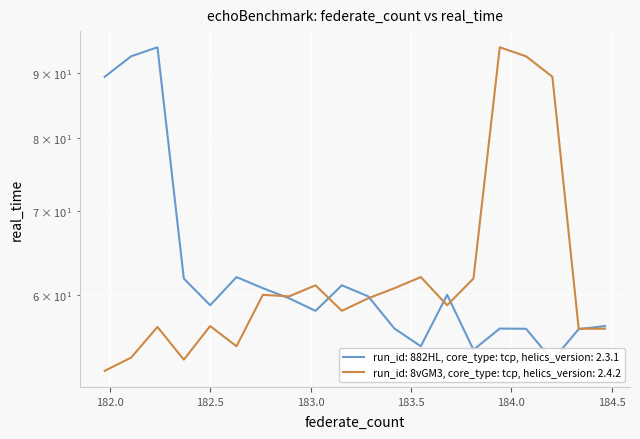

Reading right to left, what are all the values shown in this chart?

run_id: 882HL, core_type: tcp, helics_version: 2.3.1: 56.7	56.4	53.2	56.4	56.4	54.3	60.0	54.6	56.4	59.9	61.1	58.3	59.6	60.8	62.0	58.9	61.8	94.4	92.9	89.4
run_id: 8vGM3, core_type: tcp, helics_version: 2.4.2: 56.4	56.4	89.4	92.9	94.4	61.8	58.9	62.0	60.8	59.6	58.3	61.1	59.9	60.0	54.6	56.7	53.3	56.6	53.5	52.2